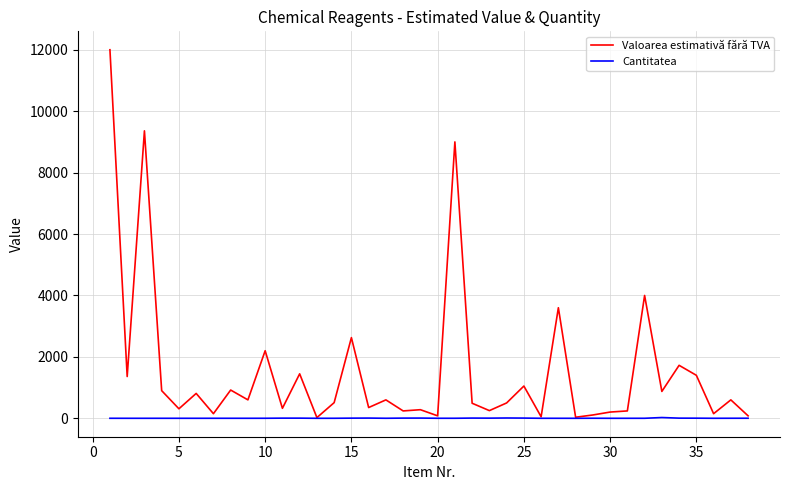

Which series has the largest range (max minus min)?

Valoarea estimativă fără TVA